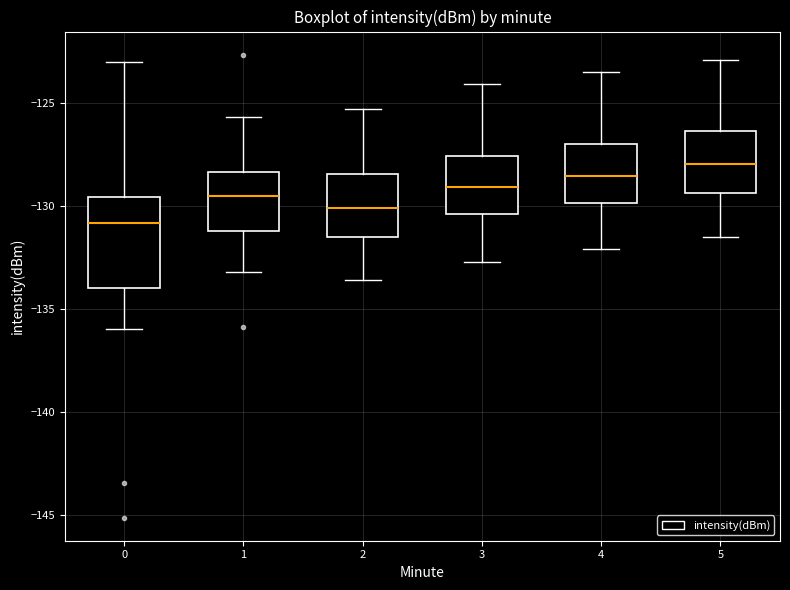

Which box is the tallest, from its lower edge to its upper edge?

0